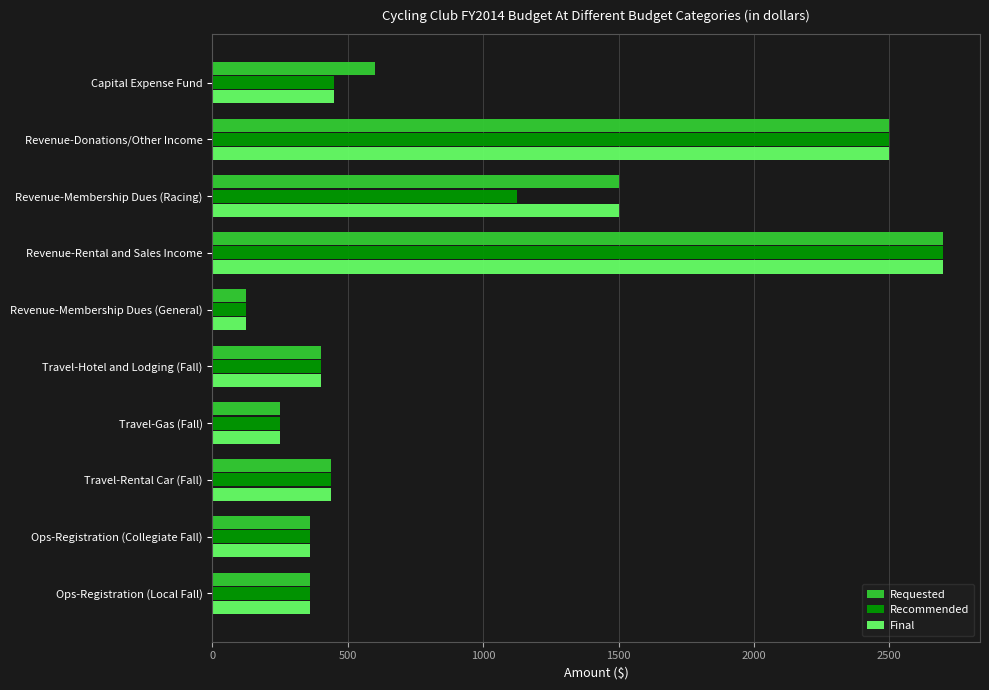

At how many categories does at least one series exceed 998?

3